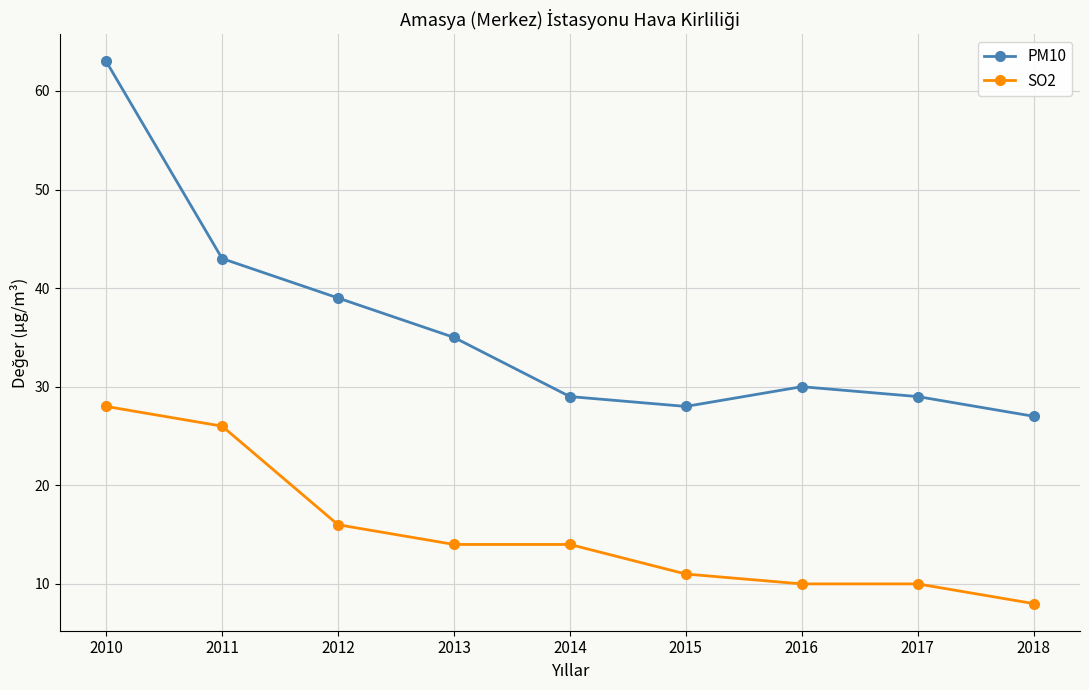

True or false: PM10 and SO2 intersect in this chart.

False